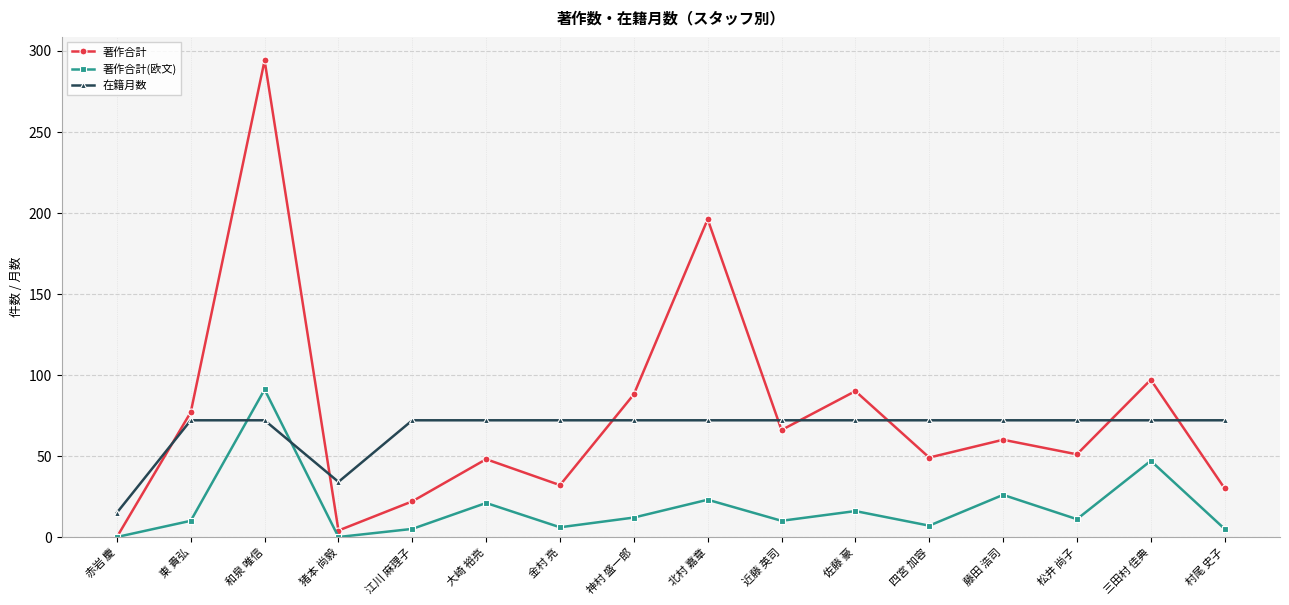

The 著作合計 series shows 90 at 藤田 浩司. True or false?

False